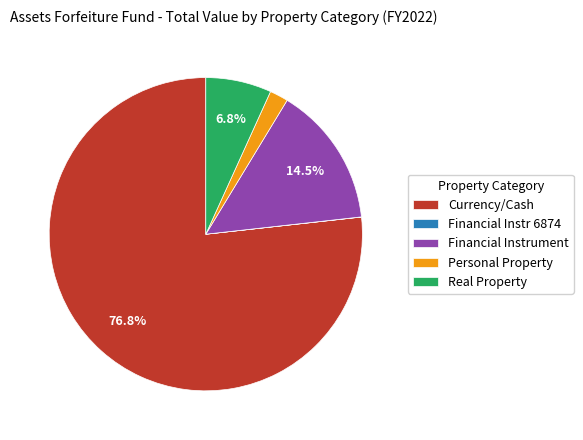

Do Financial Instrument and Real Property together represent more than half of the pie?

No